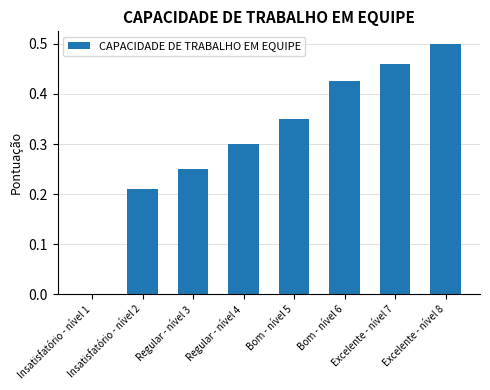

Between Bom - nível 6 and Regular - nível 4, which is larger?

Bom - nível 6